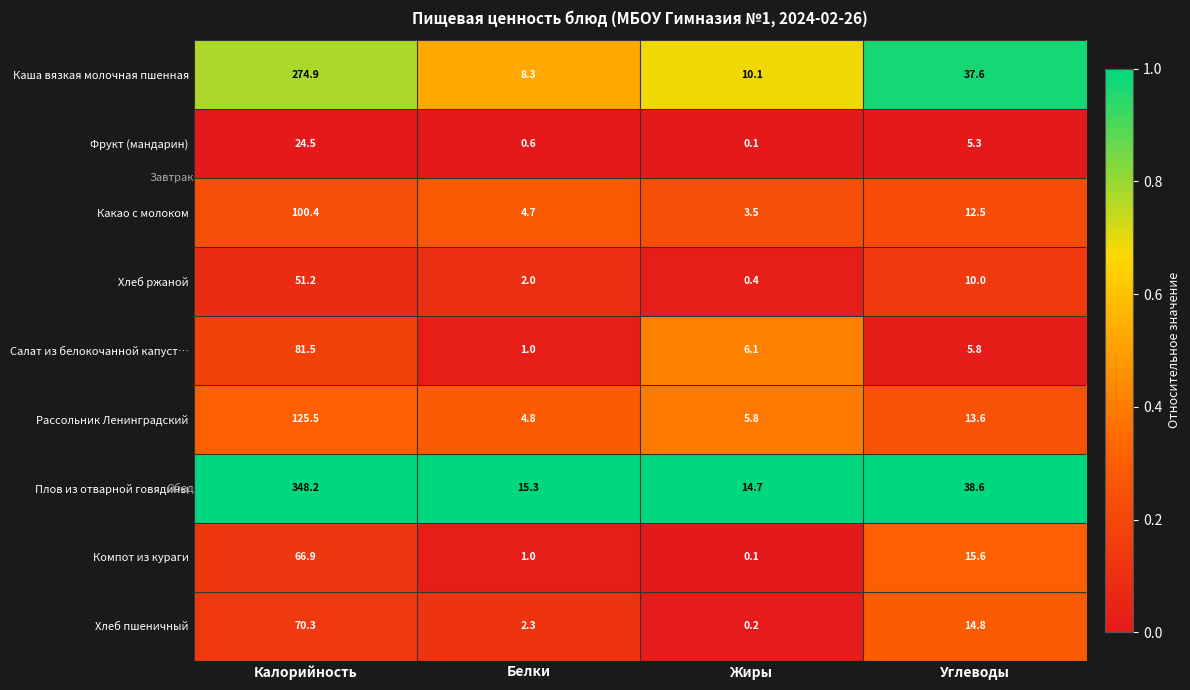

Which category has the lowest value in the Рассольник Ленинградский series?

Белки